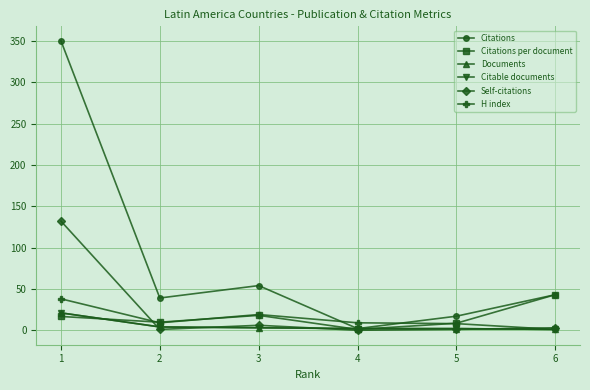

What is the sum of all H index values?

84.0